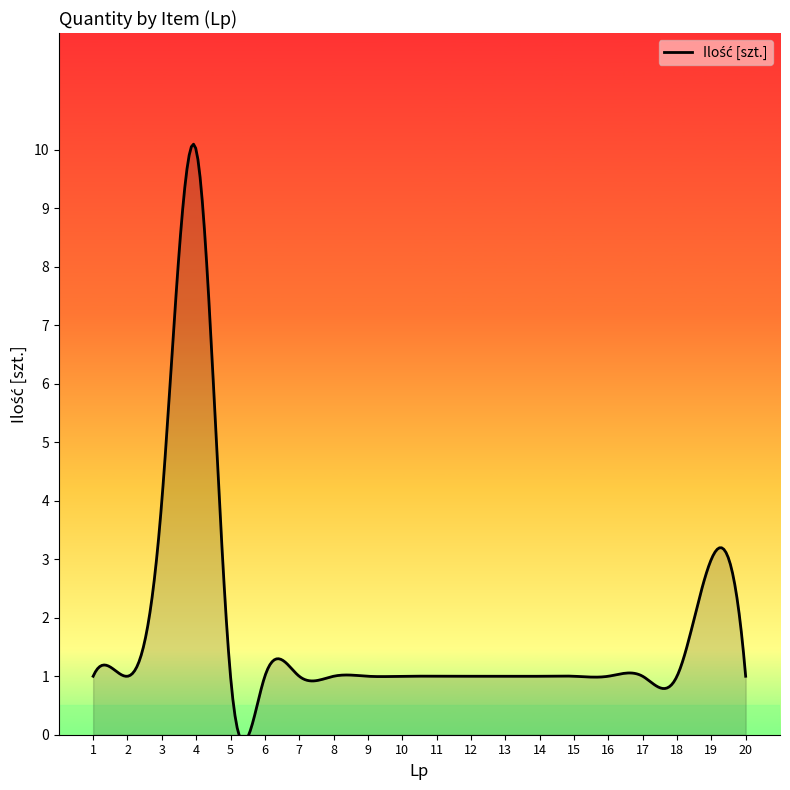

What is the difference between the maximum and minimum values?

10.2